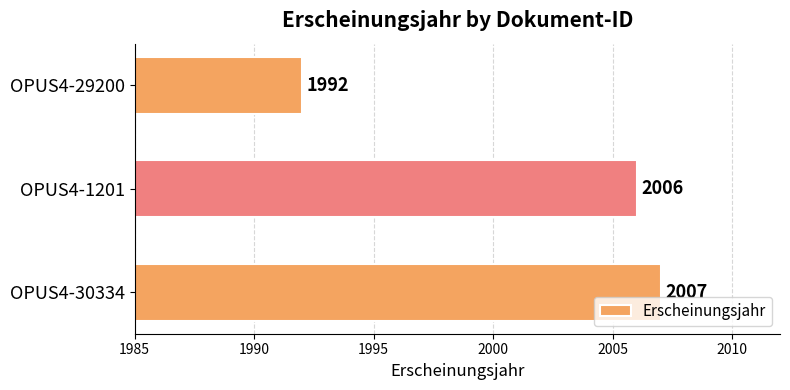

Reading top to bottom, transcribe all the data shown in this chart.

1992	2006	2007